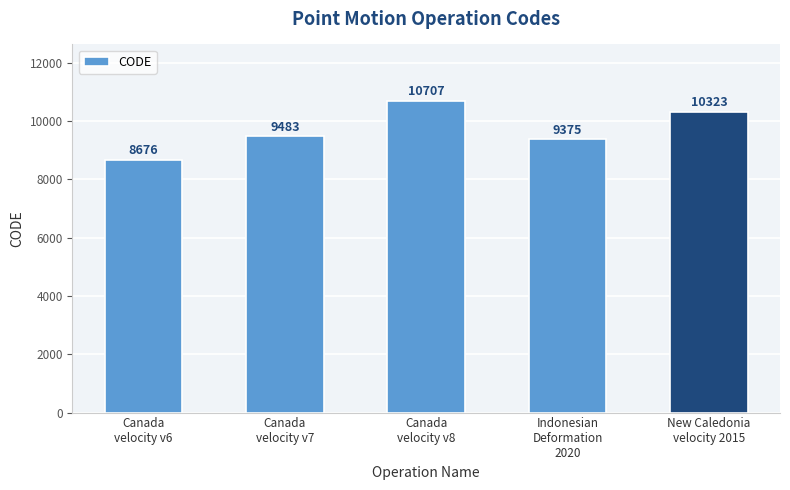

Which category has the lowest value across all series?

Canada
velocity v6